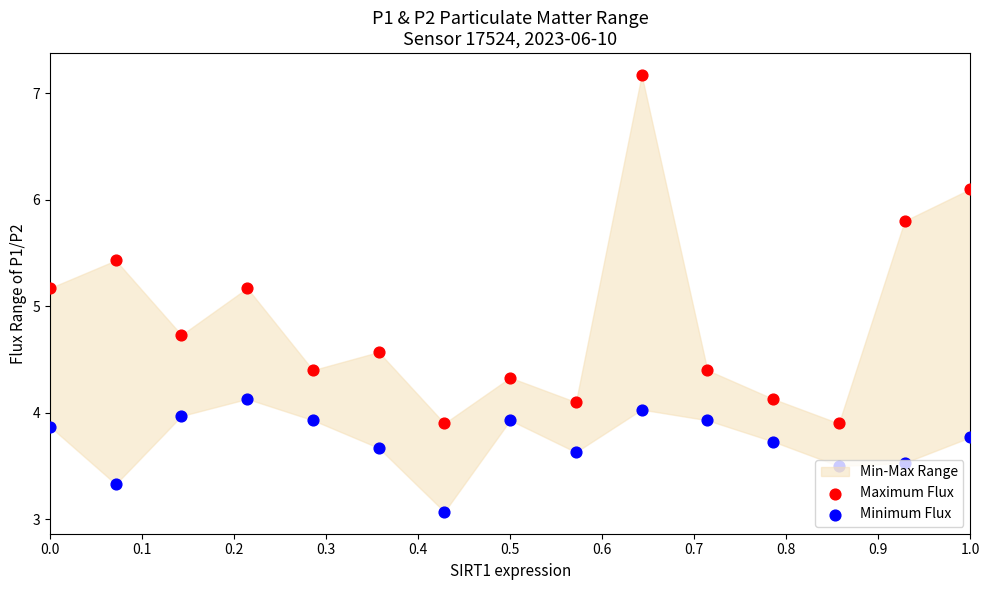

Which series contains the highest Y value?

Maximum Flux